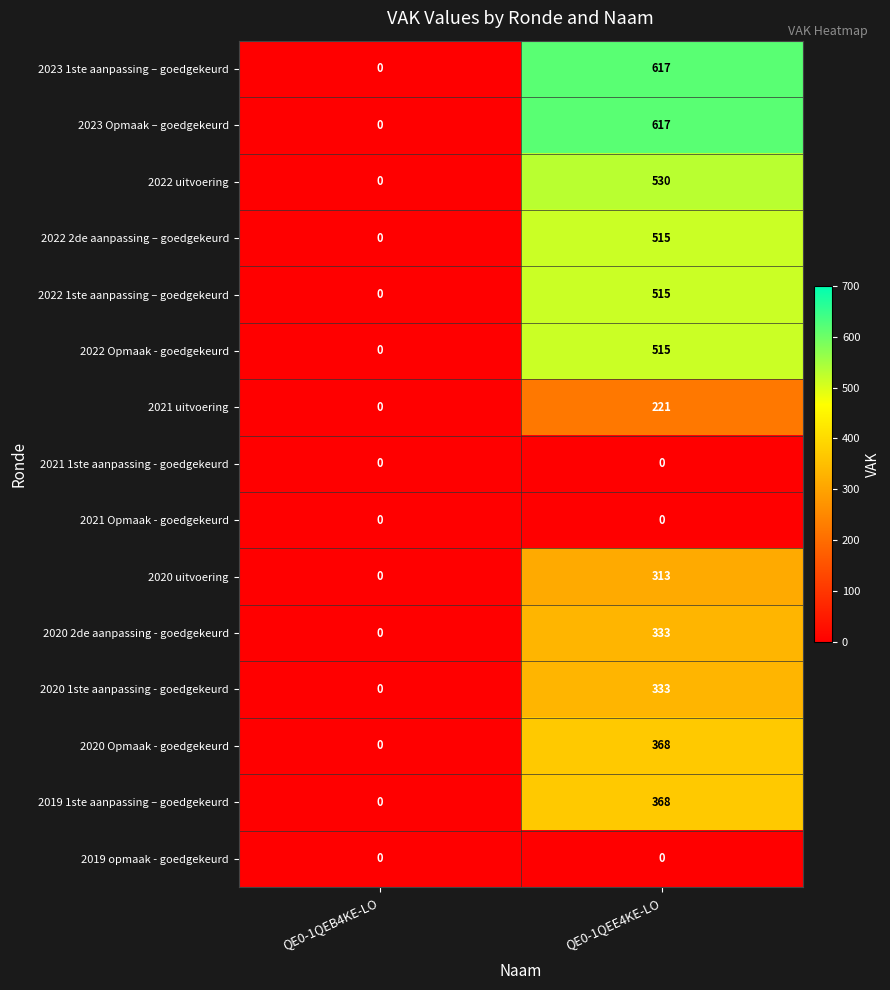

Is the value of 2022 Opmaak - goedgekeurd at QE0-1QEE4KE-LO greater than the value of 2020 uitvoering at QE0-1QEB4KE-LO?

Yes